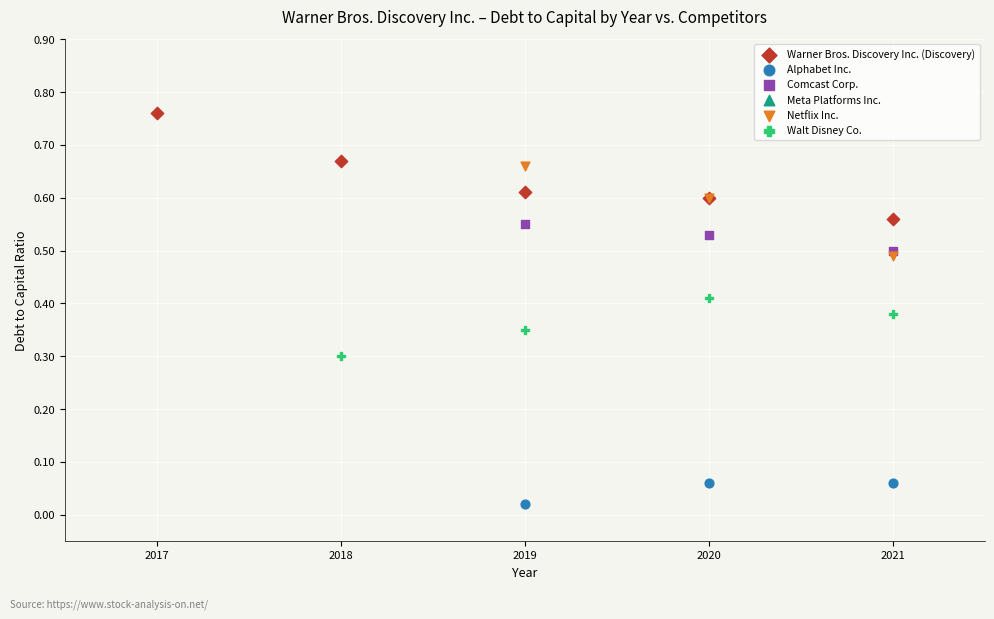

Which series contains the lowest Y value?

Alphabet Inc.